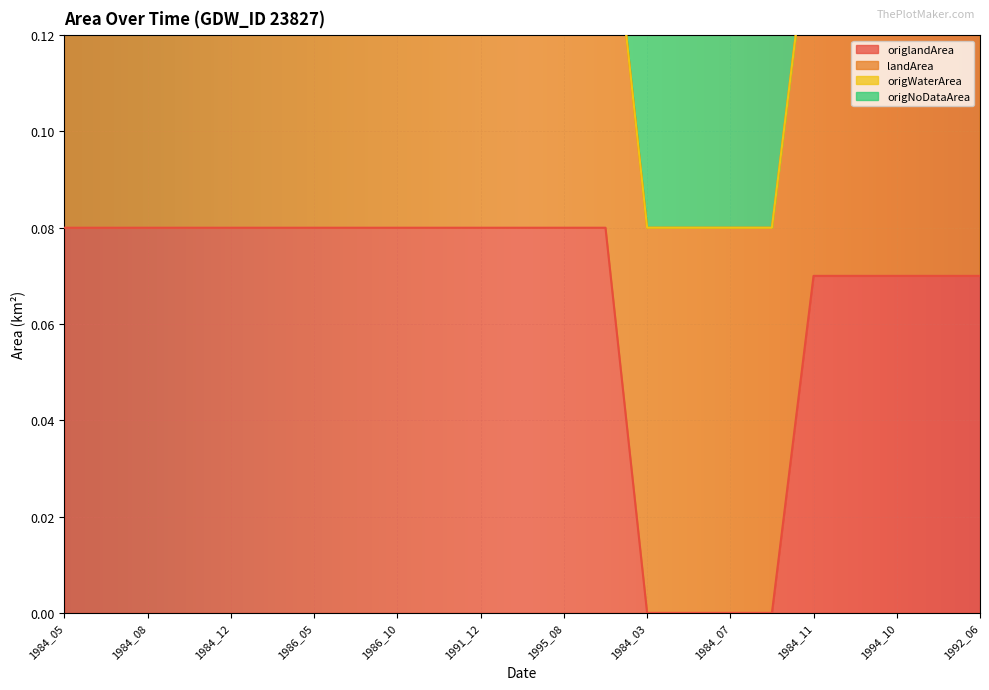

Where is origNoDataArea nearest to the value 0?

1984_03